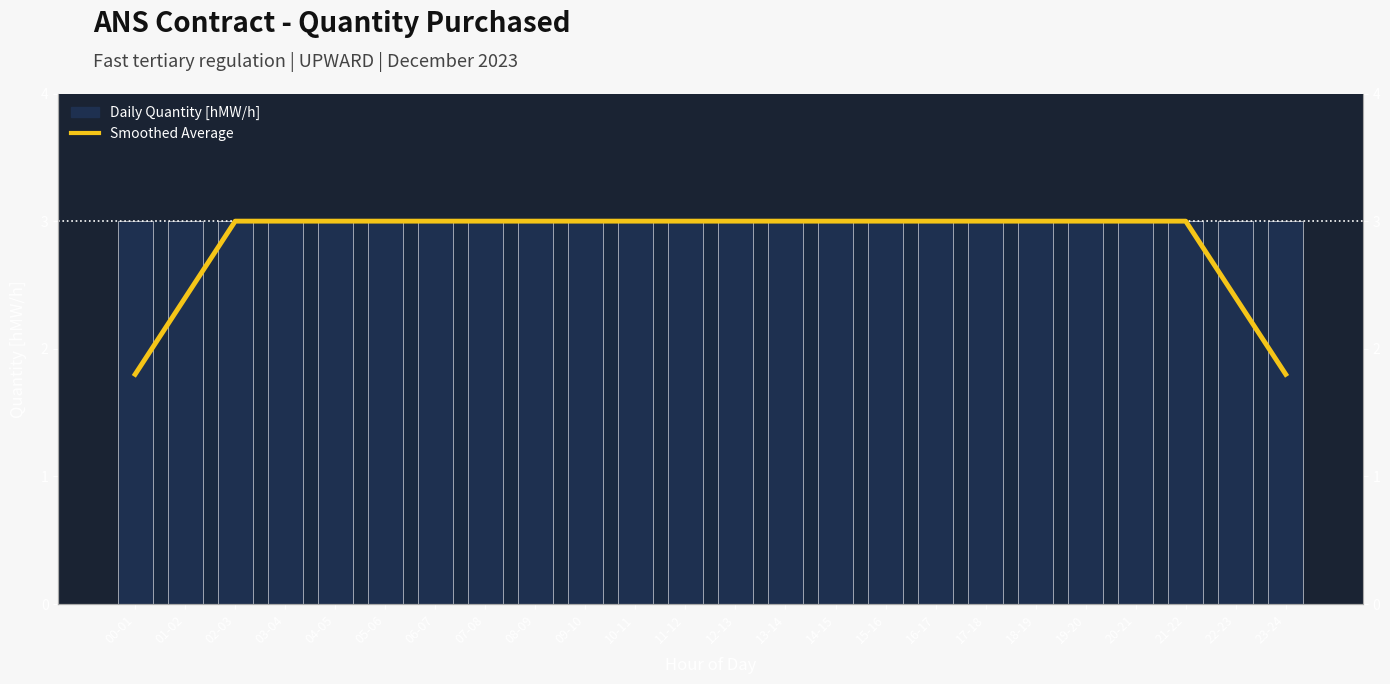

Is the value of Smoothed Average at 13-14 greater than the value of Daily Quantity [hMW/h] at 16-17?

Yes